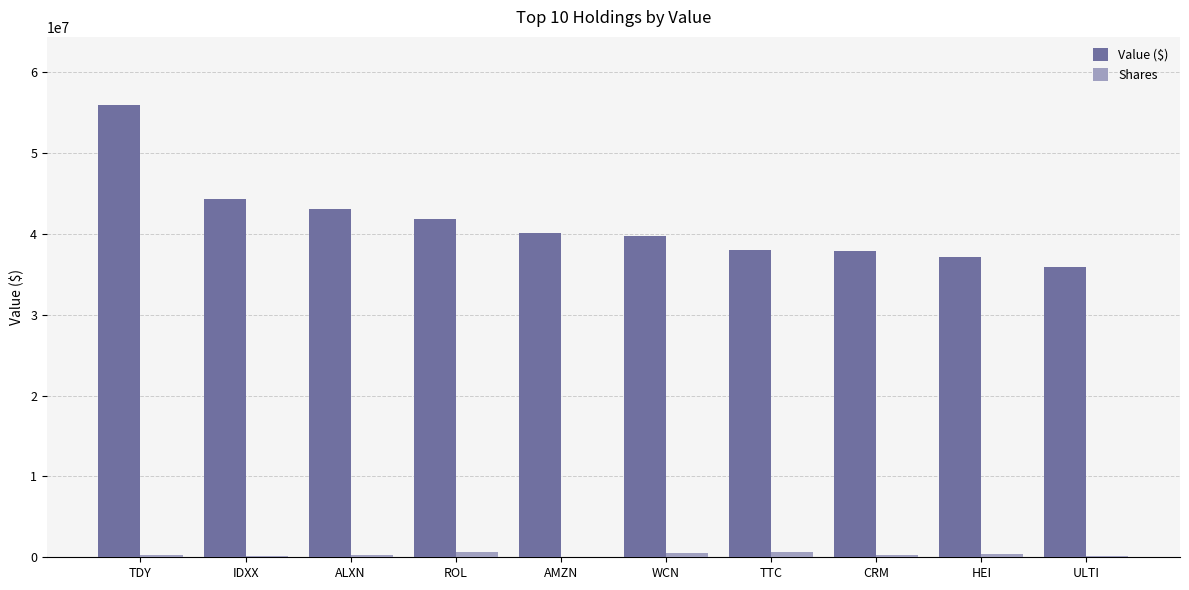

The Value ($) series shows 23218262 at TDY. True or false?

False